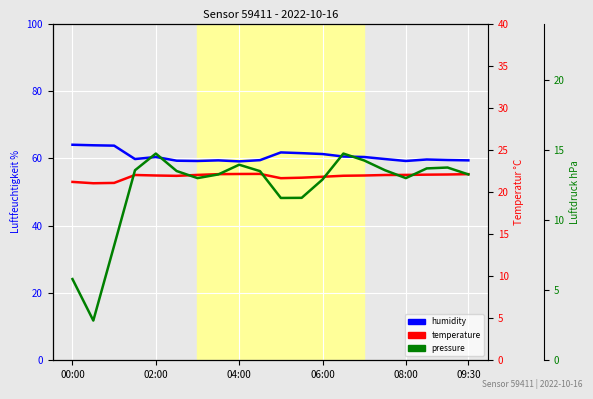

True or false: pressure has more than 2 points higher than both neighbors.

True